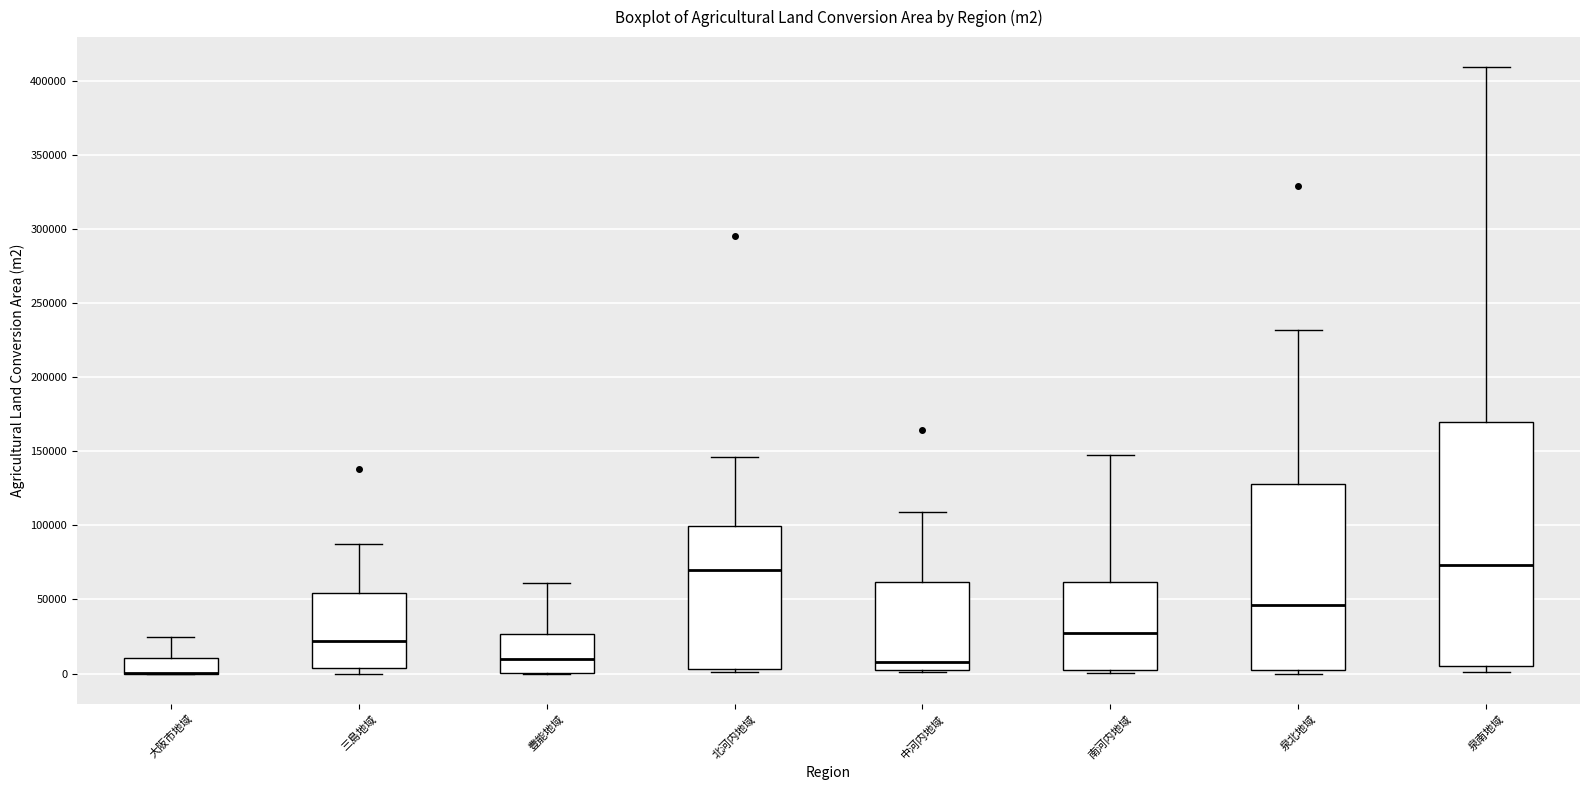

Reading left to right, transcribe this box plot: for each box, give where its median line is, the range the box spans, and where its two whiskers end, as read against the y-axis. The values are not printed on the chart, so give them approximately, as read against the axis.

大阪市地域: median 0 (drawn on the box's lower edge), box 0 to 10000, whiskers 0 to 25000
三島地域: median 20000, box 5000 to 55000, whiskers 0 to 85000
豊能地域: median 10000, box 0 to 25000, whiskers 0 to 60000
北河内地域: median 70000, box 5000 to 100000, whiskers 0 to 145000
中河内地域: median 10000, box 0 to 60000, whiskers 0 to 110000
南河内地域: median 30000, box 0 to 60000, whiskers 0 (just below the box's lower edge) to 145000
泉北地域: median 45000, box 0 to 130000, whiskers 0 (just below the box's lower edge) to 230000
泉南地域: median 75000, box 5000 to 170000, whiskers 0 to 410000